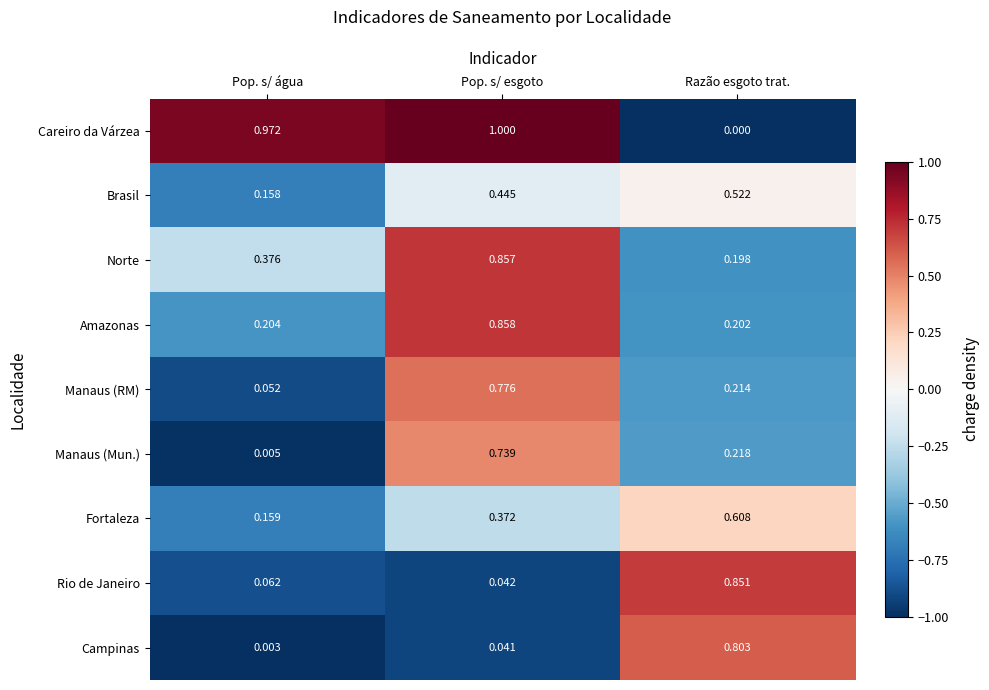

How many categories are shown in the chart?

3